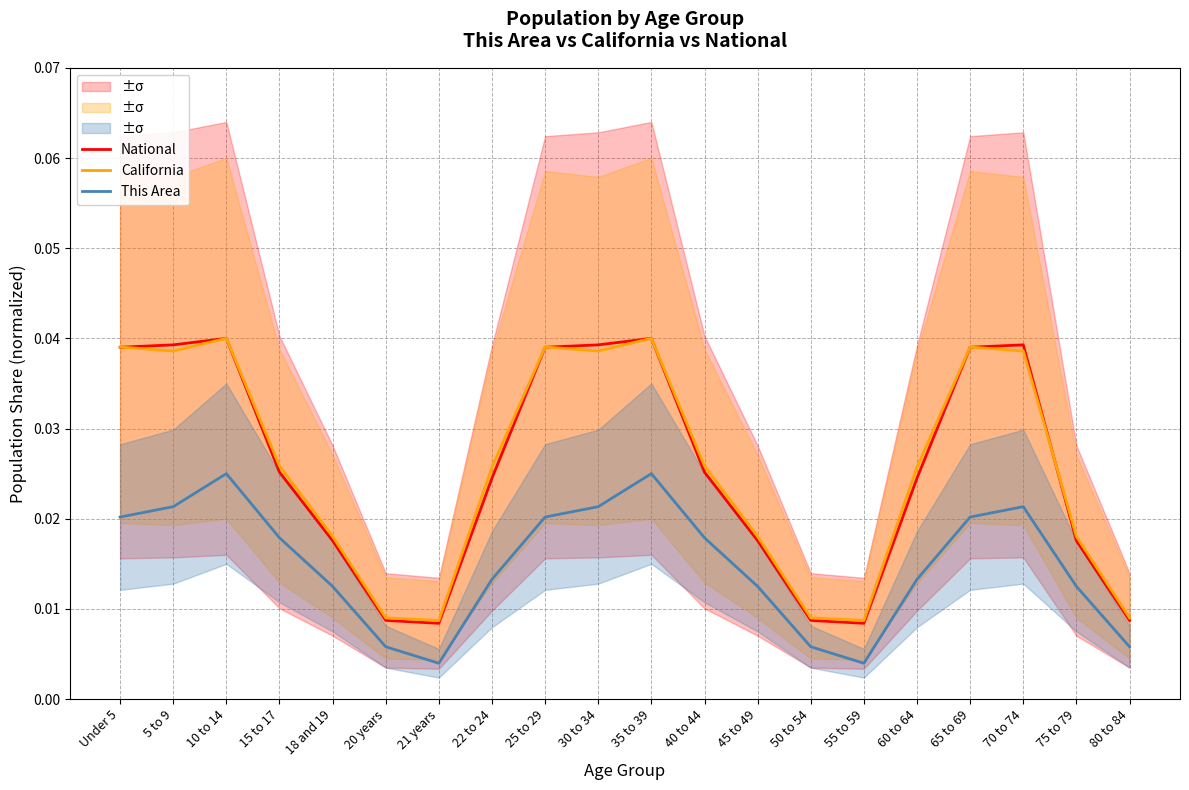

At which category is the sum across all series the highest?

10 to 14